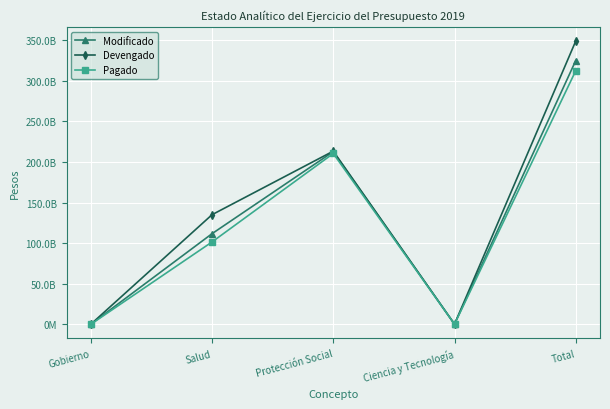

Which series has the largest range (max minus min)?

Devengado